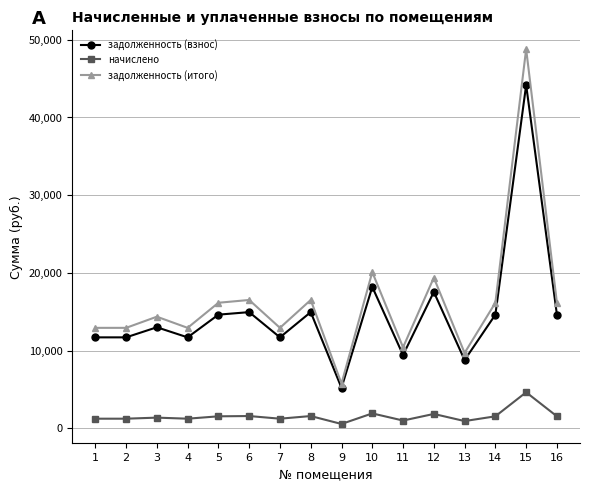

What are all the series names shown in the legend?

задолженность (взнос), начислено, задолженность (итого)